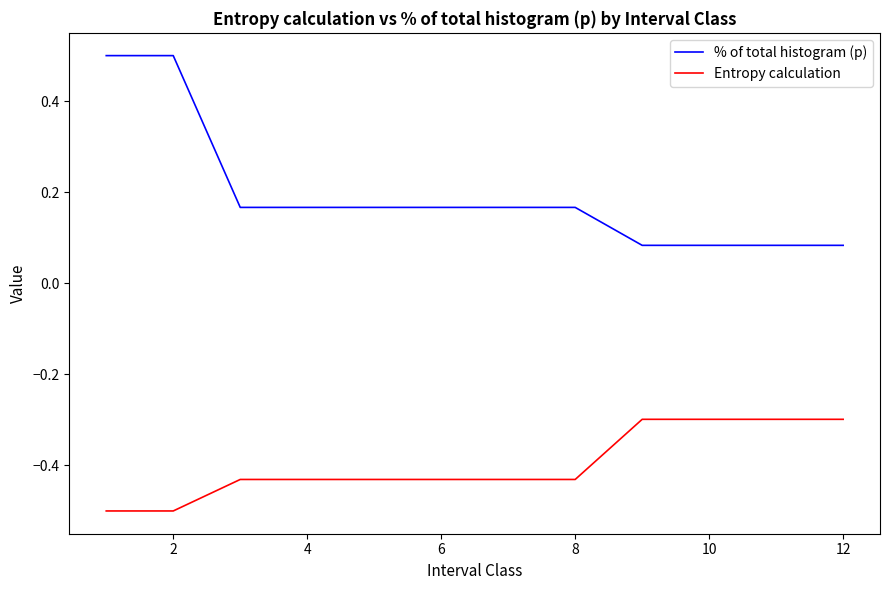

What is the difference between the maximum and minimum values in the % of total histogram (p) series?

0.4